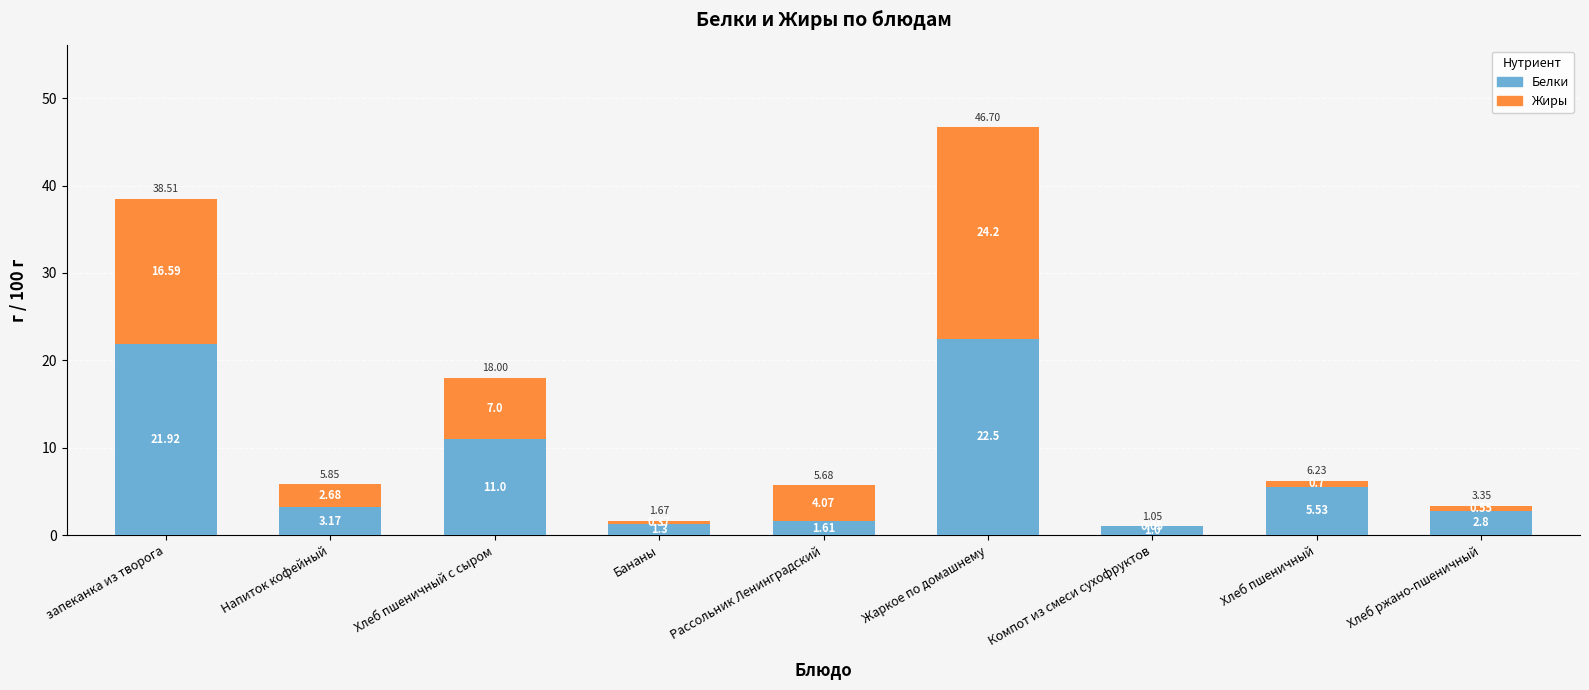

What is the sum of all Белки values?

70.8